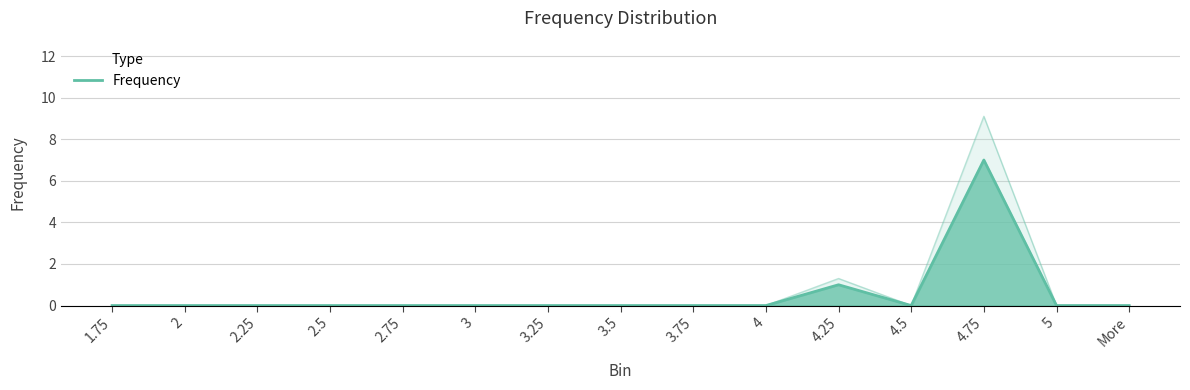

What is the difference between the maximum and second lowest values?

7